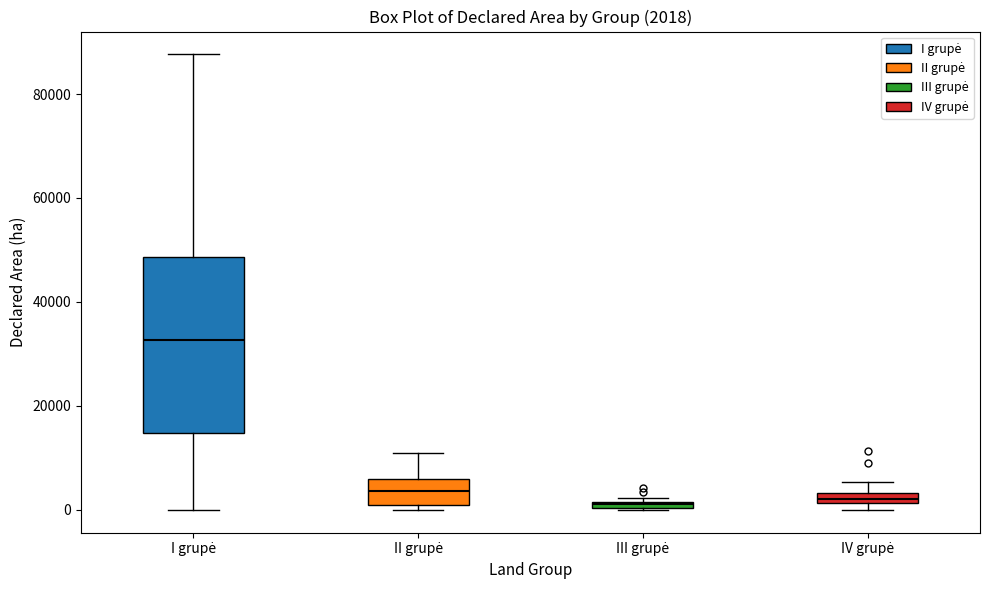

Which box is the tallest, from its lower edge to its upper edge?

I grupė